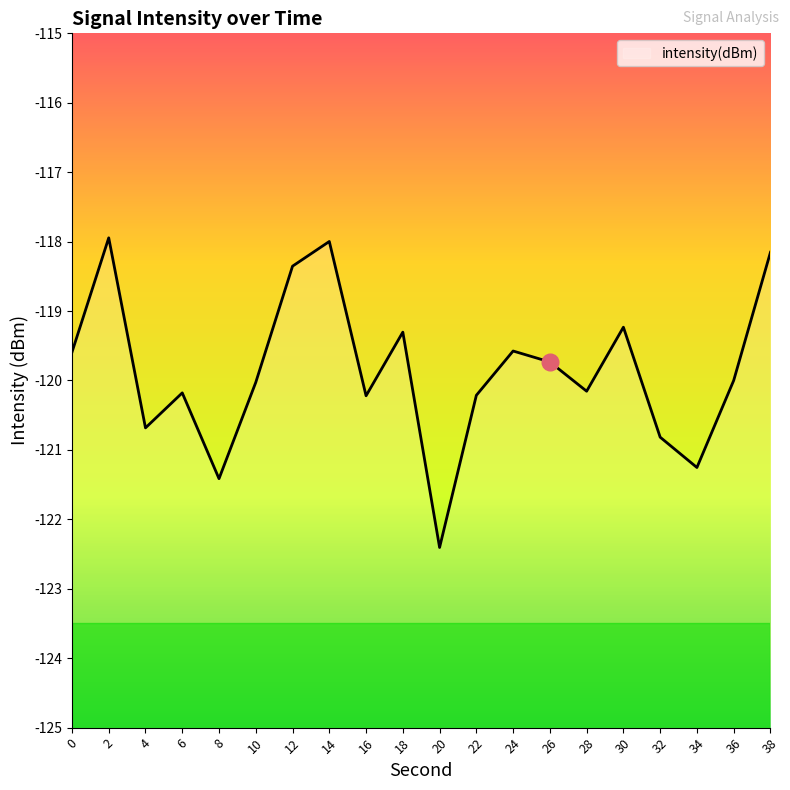

What is the sum of all values?

-2397.3